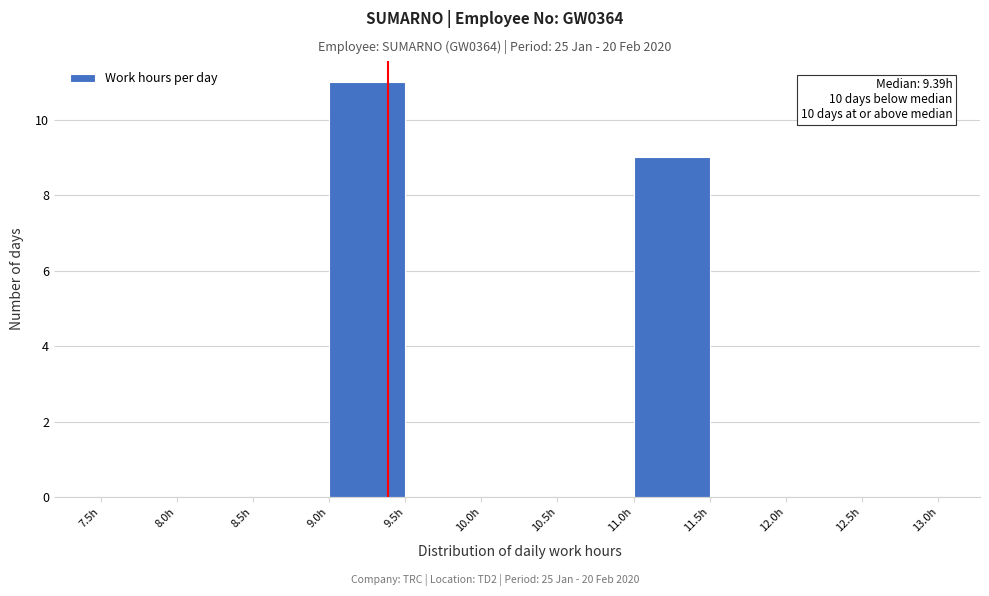

Which range on the x-axis has the tallest bar?

9.0 to 9.5